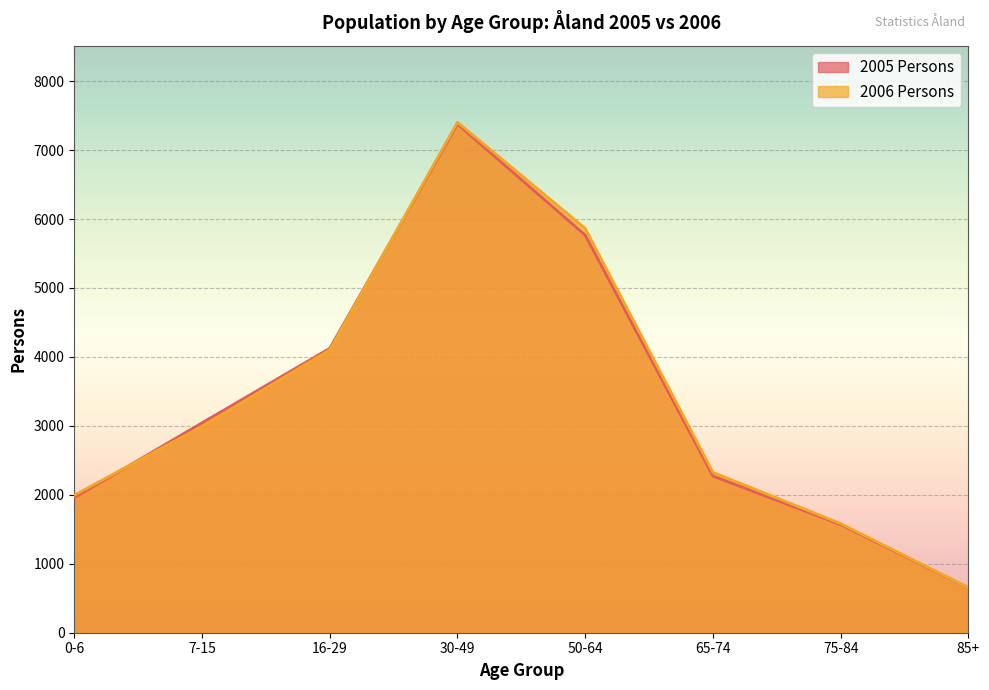

Which category has the lowest value across all series?

85+